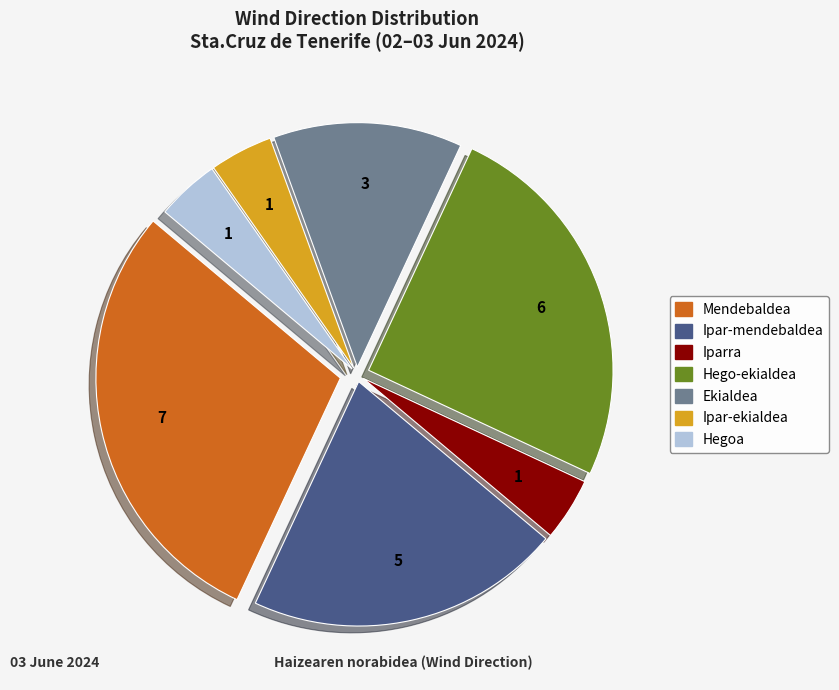

Is there a majority slice in this chart?

No